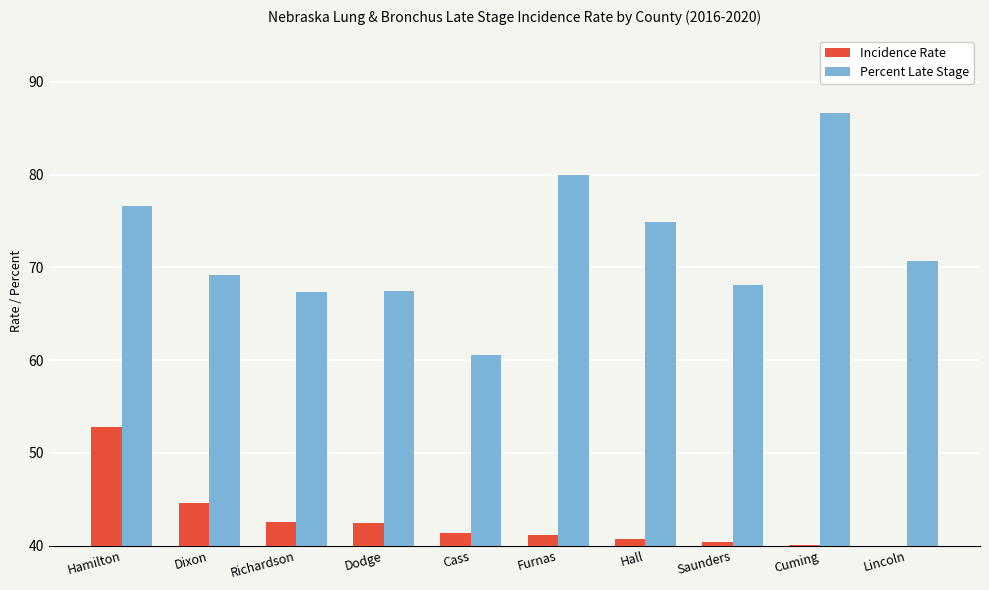

Rank the series by their maximum value, from lowest to highest.

Incidence Rate, Percent Late Stage